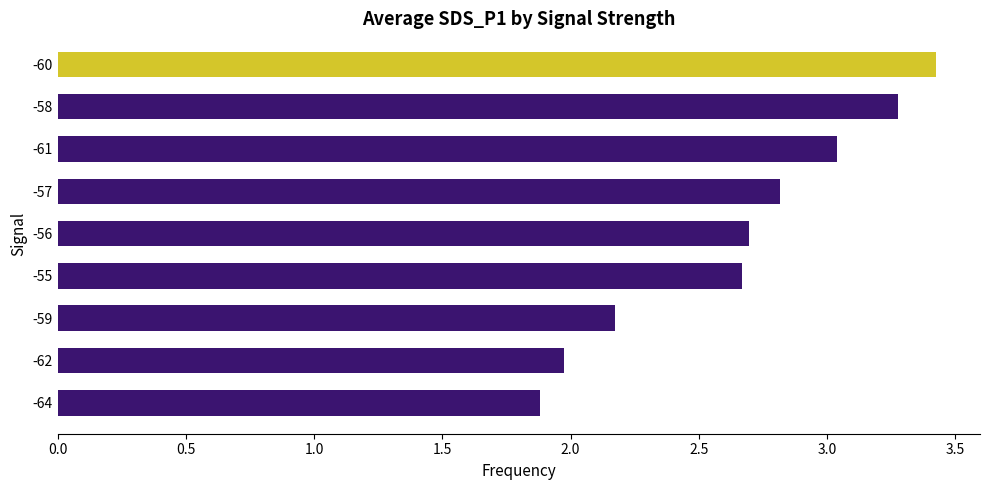

Where is the data nearest to the value 2?

-62